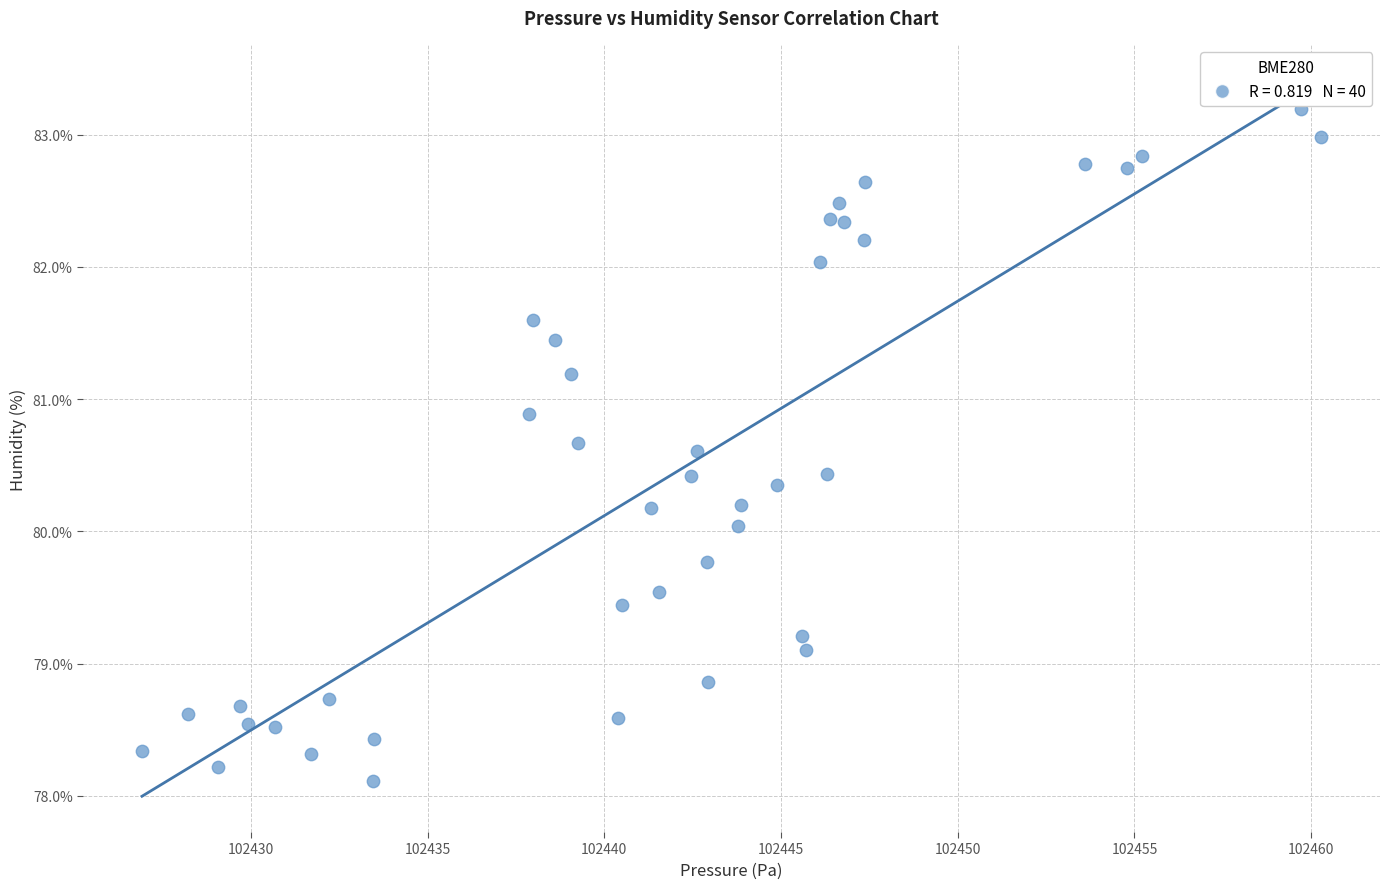

What is the range of Y values (max minus min)?

5.1